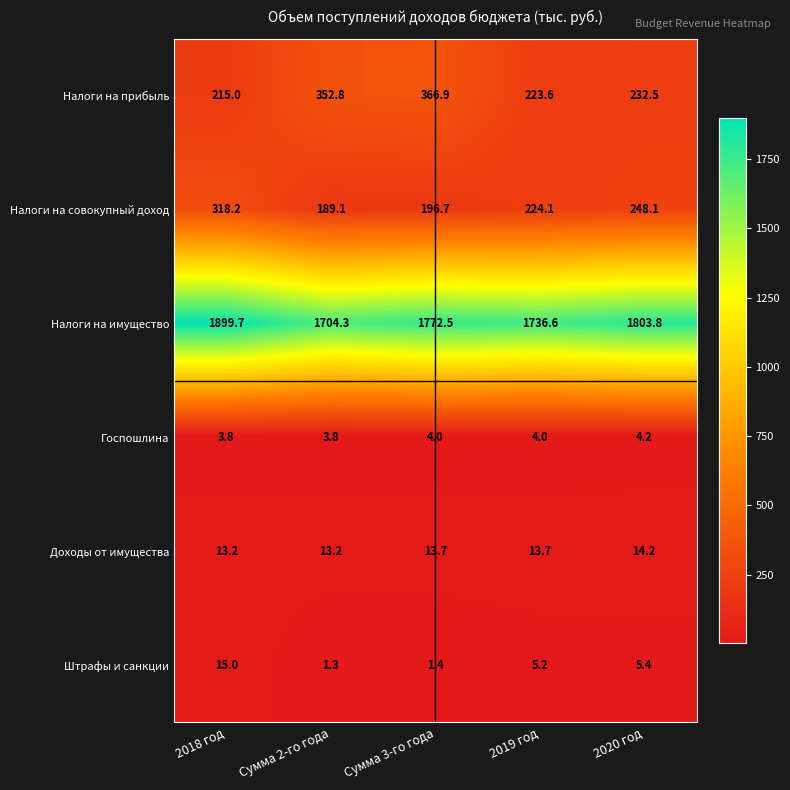

At which category is the sum across all series the highest?

2018 год